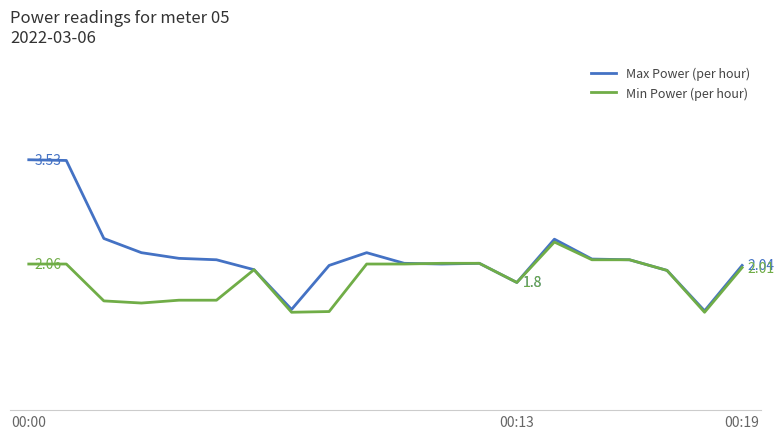

How many interior local peaks does the Min Power (per hour) series have?

2